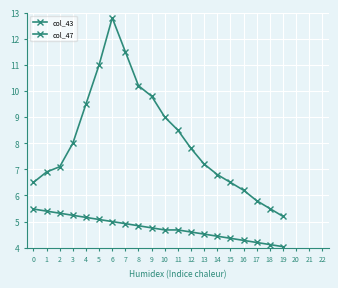

The col_47 series shows 9.5 at 4. True or false?

True